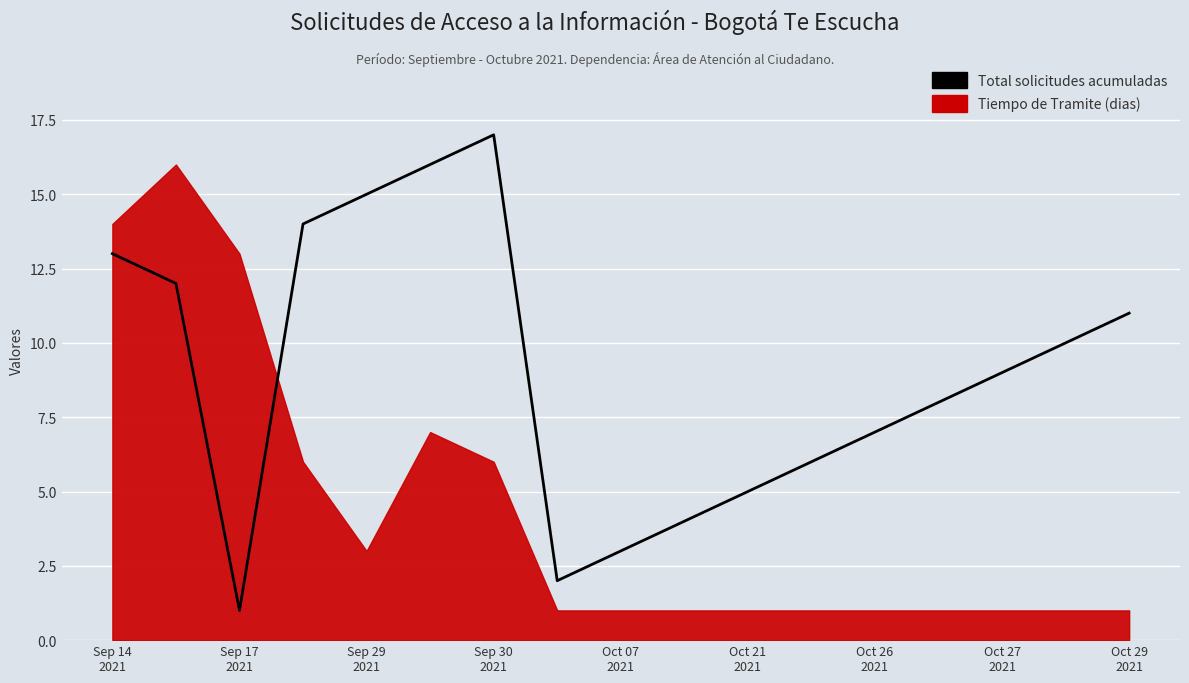

What is the difference between the second highest and second lowest values?

14